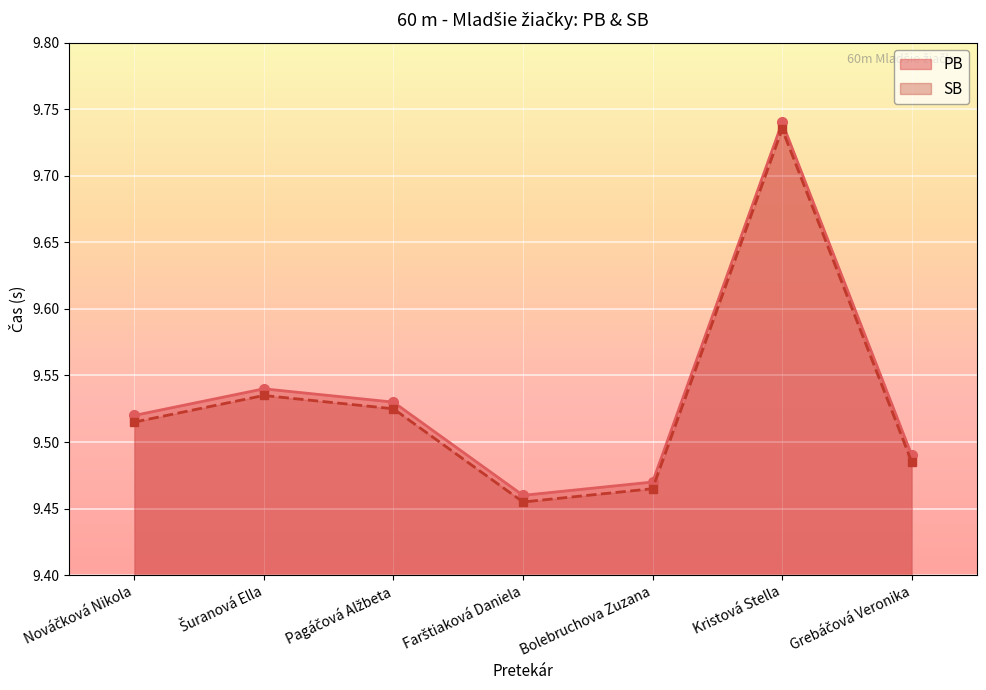

What is the label of the 3rd point from the left?

Pagáčová Alžbeta